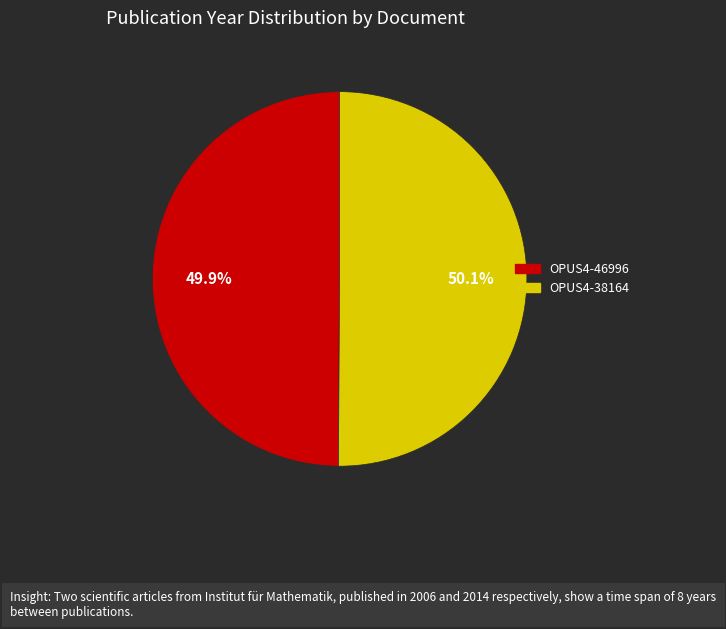

To the nearest percent, what percentage of the pie is OPUS4-38164?

50%